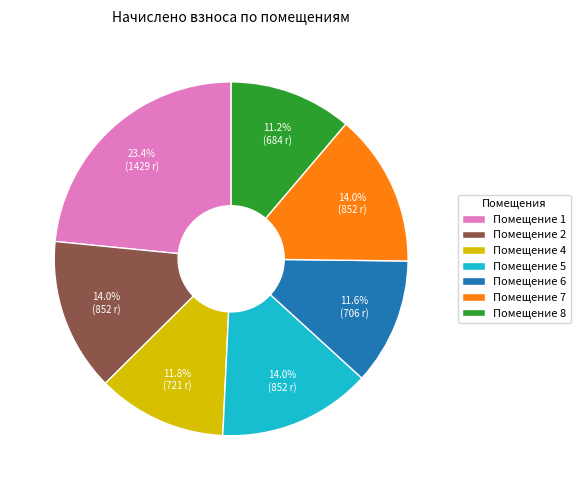

Is Помещение 2 the majority of the pie?

No